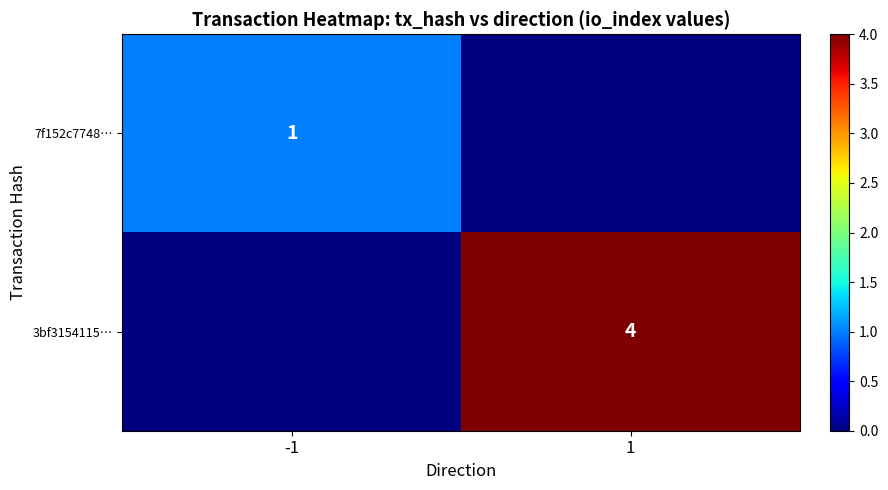

The value of 3bf3154115… at 1 is 6. True or false?

False